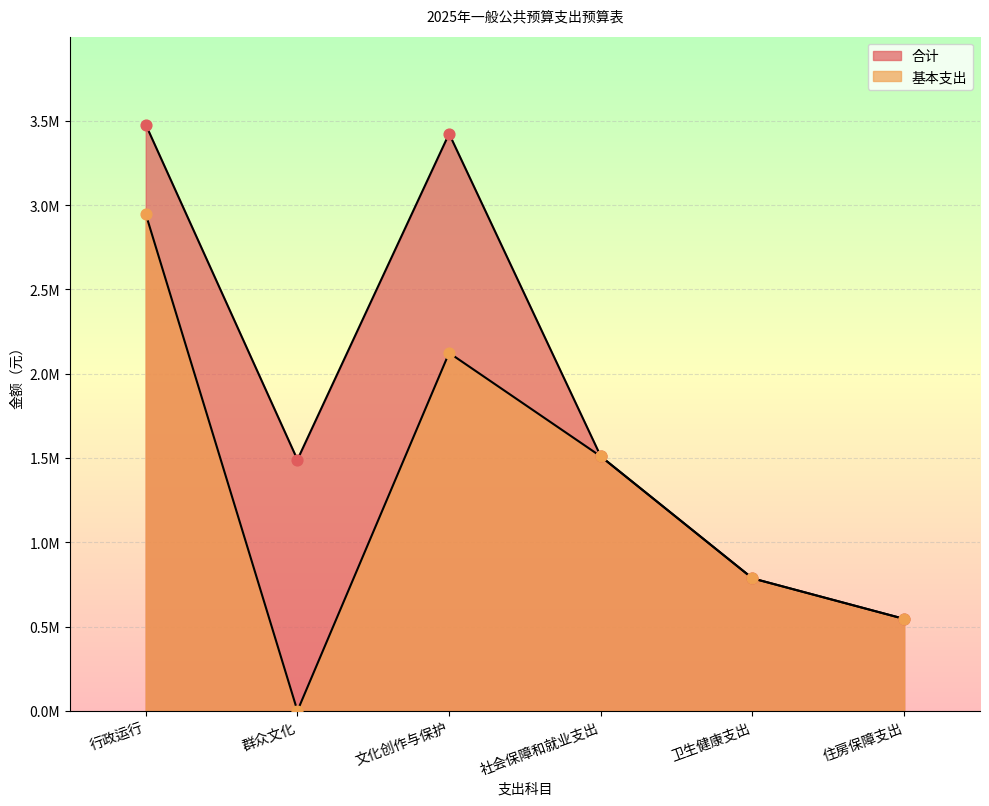

What are all the series names shown in the legend?

合计, 基本支出